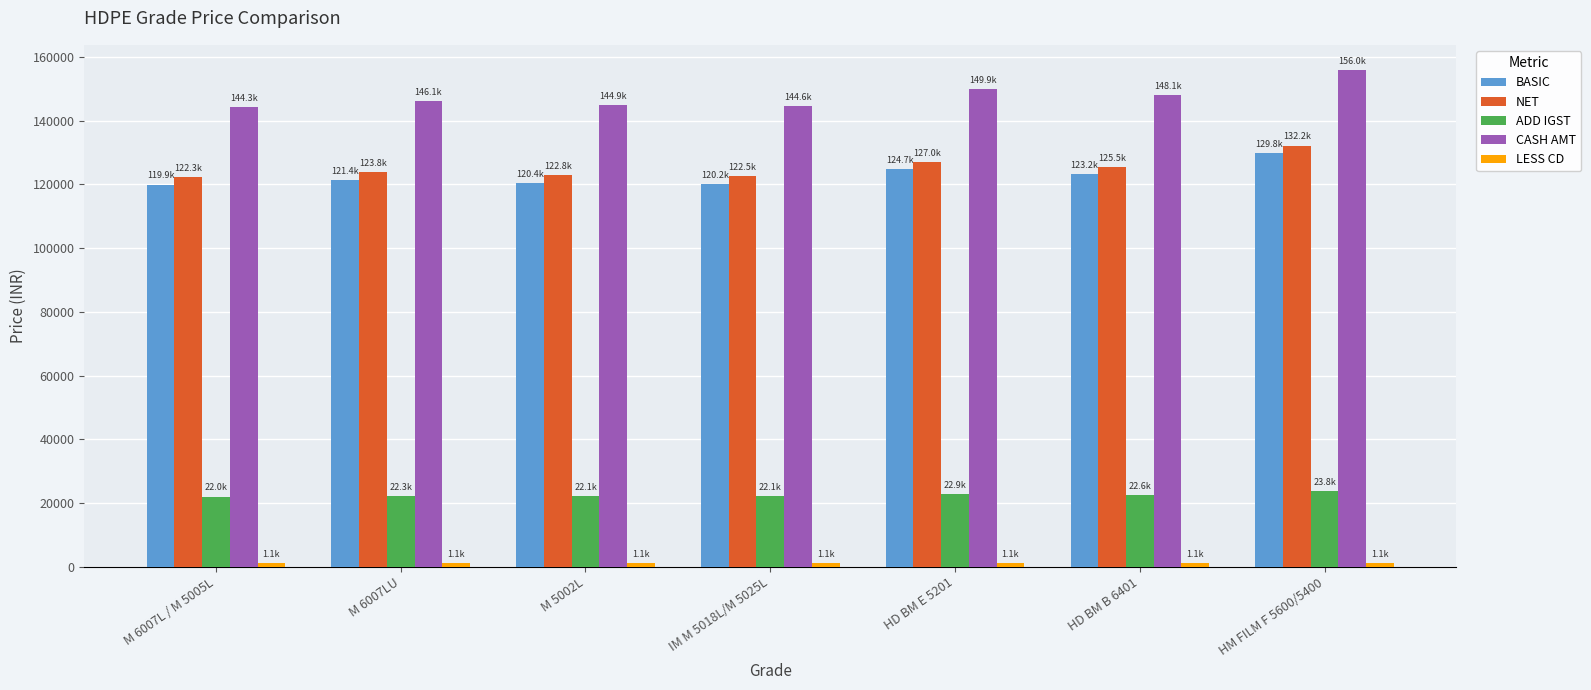

What is the sum of the CASH AMT values at HD BM B 6401 and HM FILM F 5600/5400?

304089.5